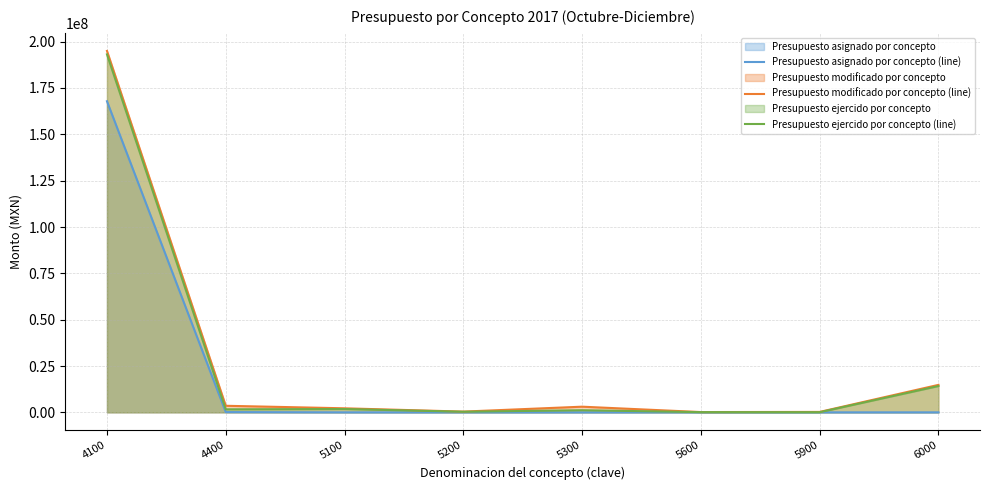

Between 5100 and 5600, which series saw the biggest shift?

Presupuesto modificado por concepto (line)